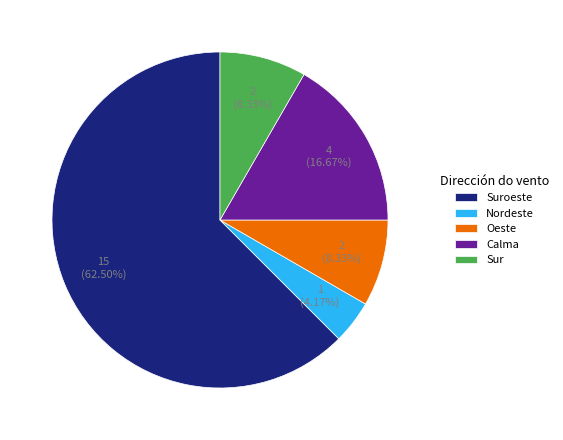

Is Suroeste the majority of the pie?

Yes